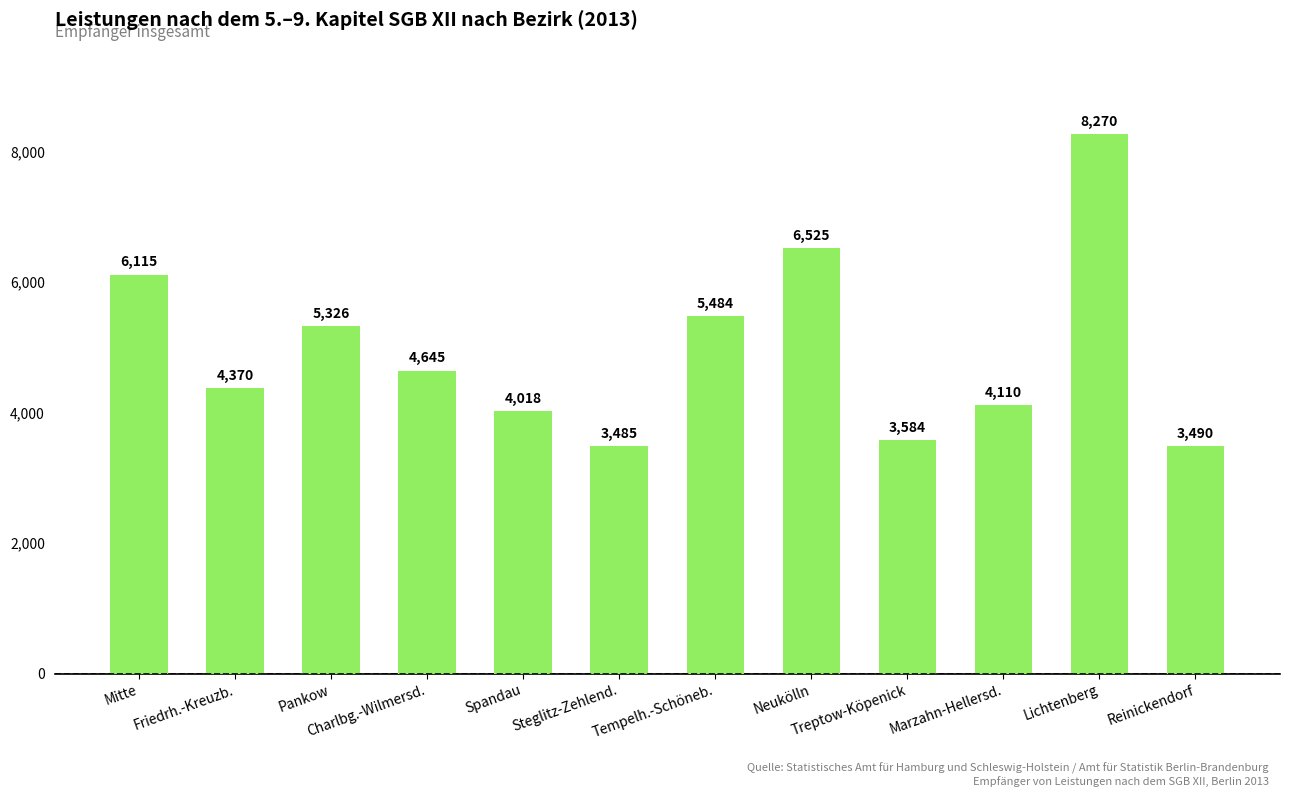

Which category has the lowest value across all series?

Steglitz-Zehlend.